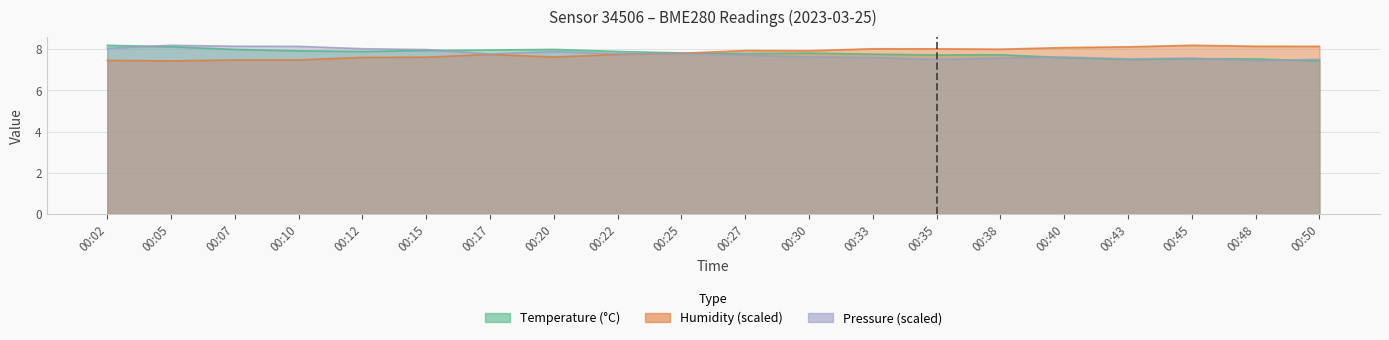

Reading left to right, extract all data points from this chart.

temperature: 8.2	8.1	8.0	7.9	7.9	7.9	8.0	8.0	7.9	7.8	7.8	7.8	7.8	7.7	7.7	7.6	7.5	7.5	7.5	7.4
humidity: 7.5	7.4	7.5	7.5	7.6	7.6	7.7	7.6	7.7	7.8	7.9	7.9	8.0	8.0	8.0	8.1	8.1	8.2	8.1	8.1
pressure_scaled: 8.0	8.2	8.1	8.1	8.0	8.0	7.8	7.9	7.8	7.8	7.7	7.6	7.6	7.5	7.6	7.6	7.5	7.6	7.4	7.5